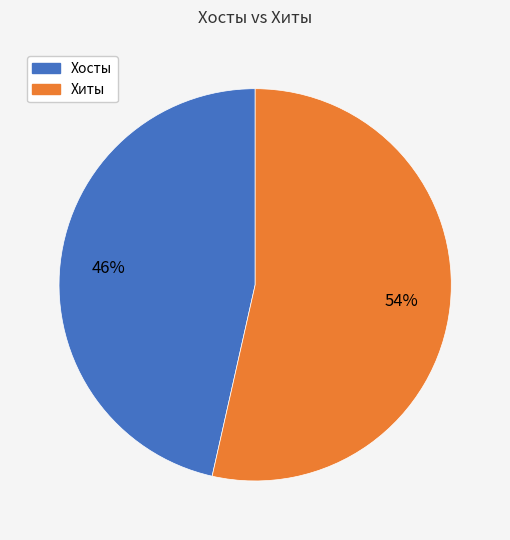

Is it true that Хосты is 46% of the pie?

True